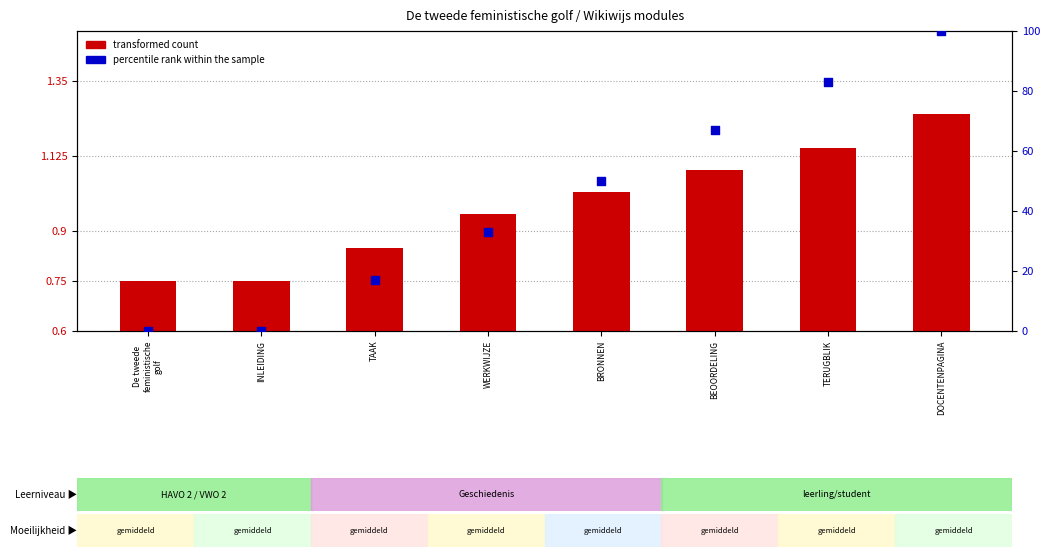

Is the value of percentile rank within the sample at TAAK greater than the value of transformed count at TAAK?

Yes